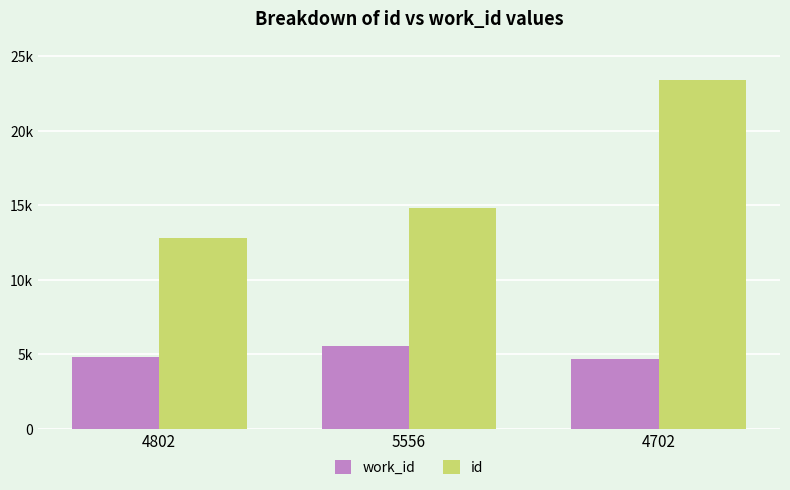

Rank the categories by id value from highest to lowest.

4702, 5556, 4802